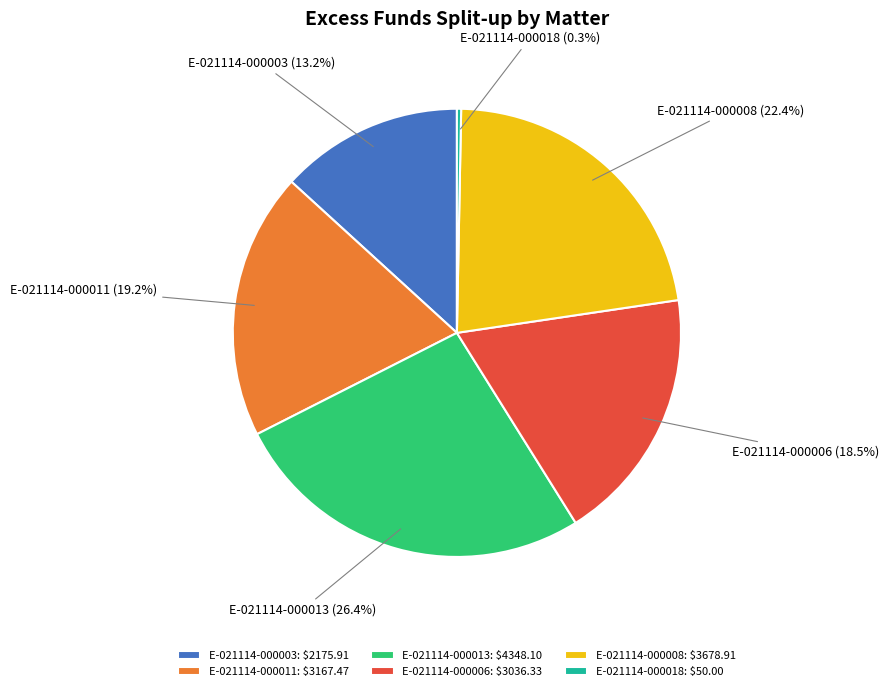

Rank the categories by value from lowest to highest.

E-021114-000018, E-021114-000003, E-021114-000006, E-021114-000011, E-021114-000008, E-021114-000013